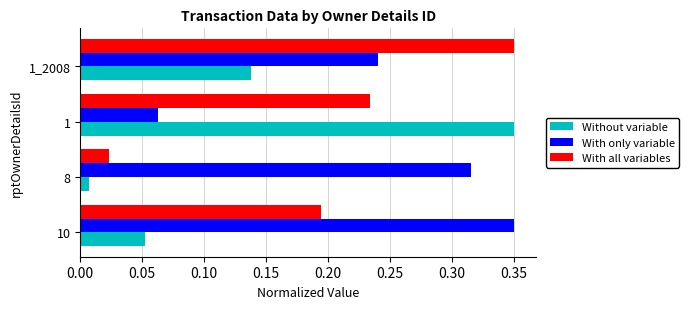

Rank the categories by With only variable value from lowest to highest.

1, 1_2008, 8, 10